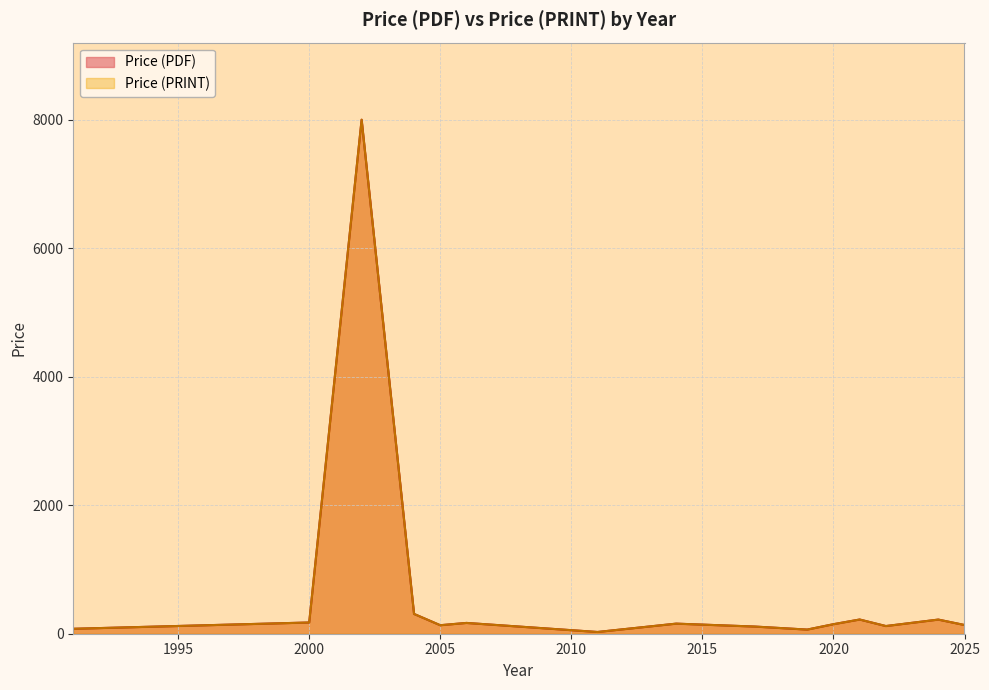

True or false: Price (PDF) has a value of 241.4 at 2005.

False